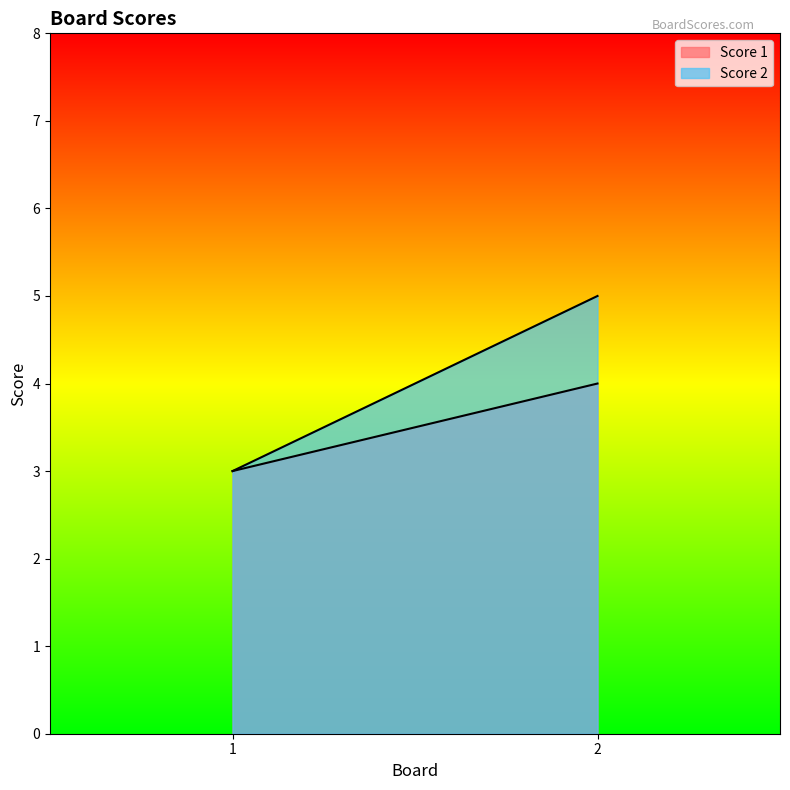

At which label is Score 2 closest to 4?

1